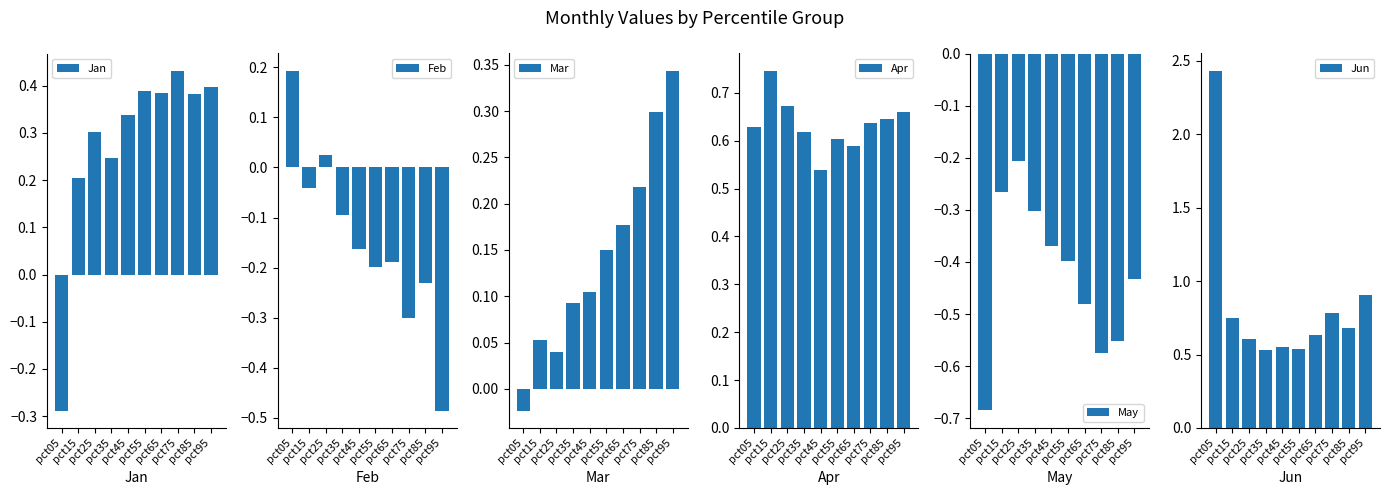

What is the sum of all May values?

-4.3